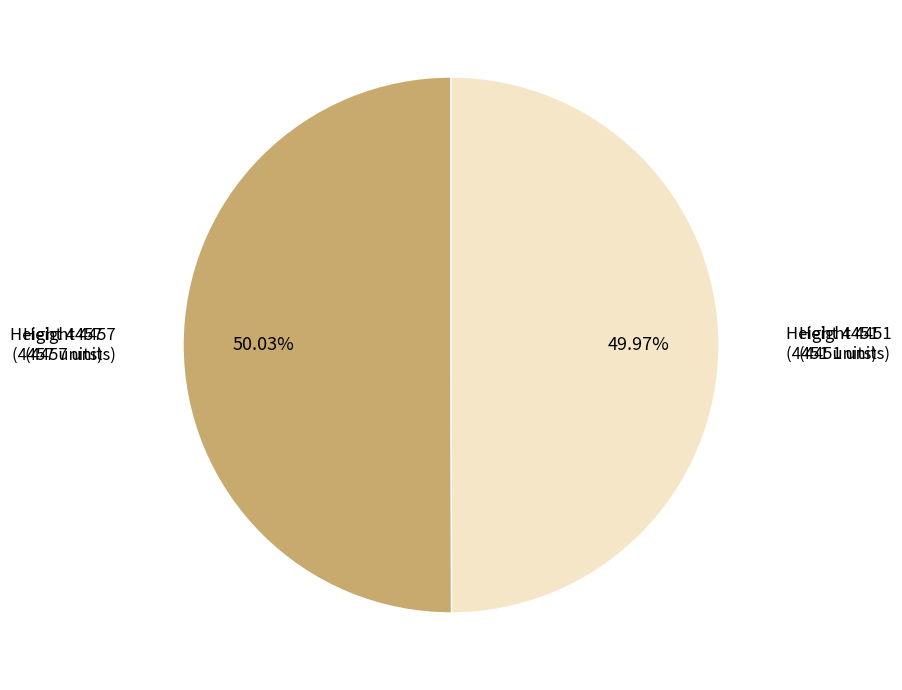

Does any single category account for the majority?

Yes